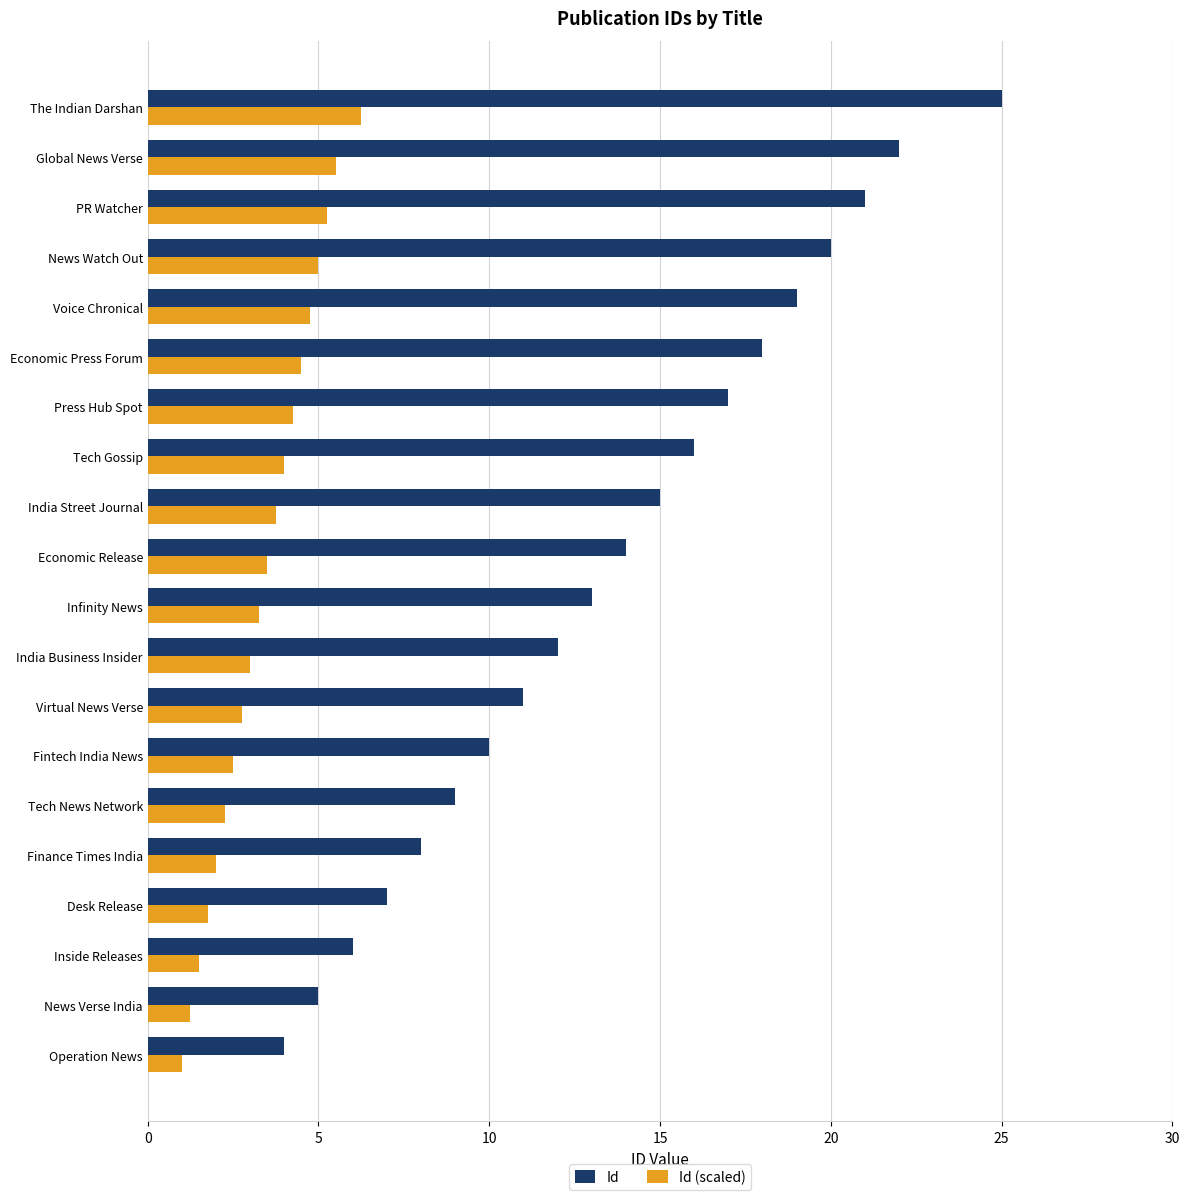

How many series are shown in this chart?

2